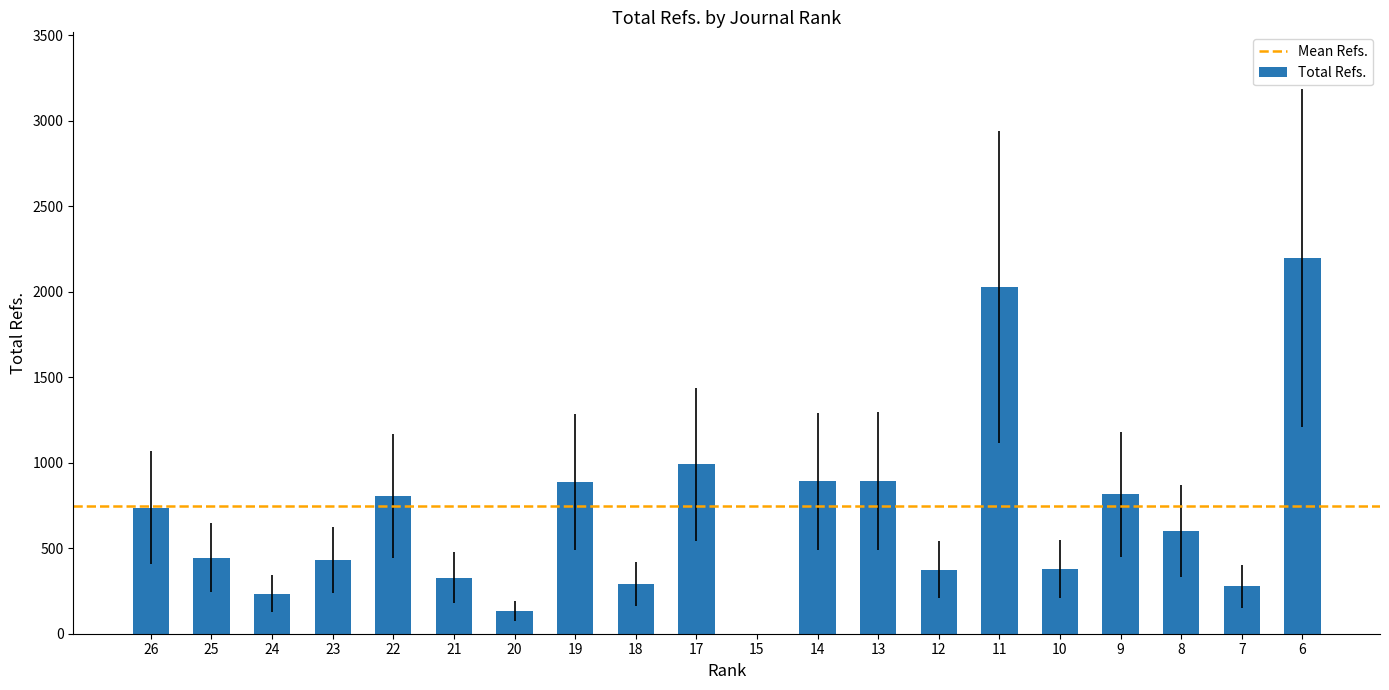

How many values are above zero?

19